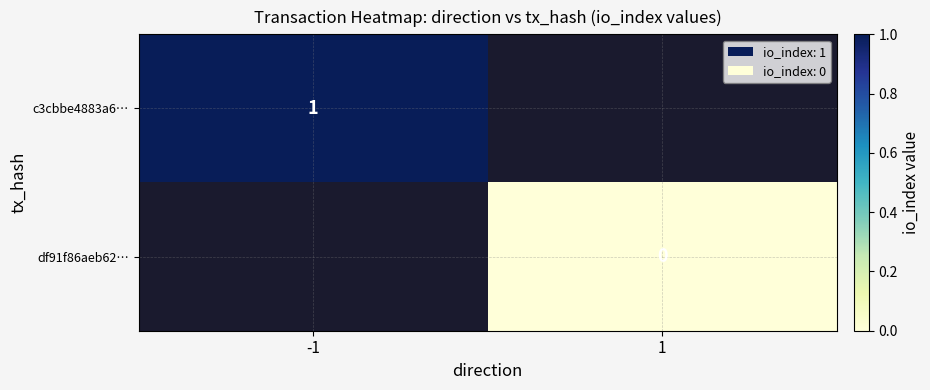

The value of c3cbbe4883a6… at -1 is 1. True or false?

True